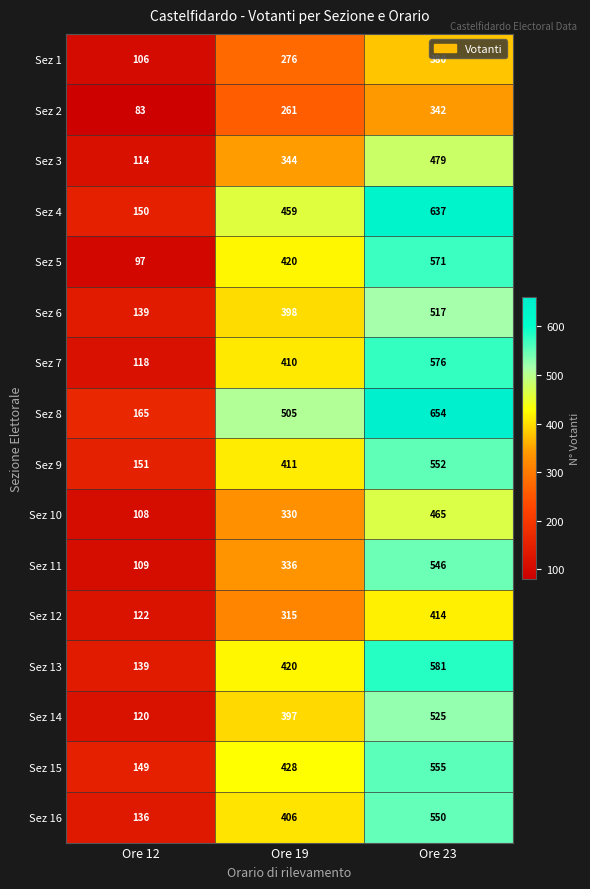

Rank the series by their maximum value, from lowest to highest.

Sez 2, Sez 1, Sez 12, Sez 10, Sez 3, Sez 6, Sez 14, Sez 11, Sez 16, Sez 9, Sez 15, Sez 5, Sez 7, Sez 13, Sez 4, Sez 8